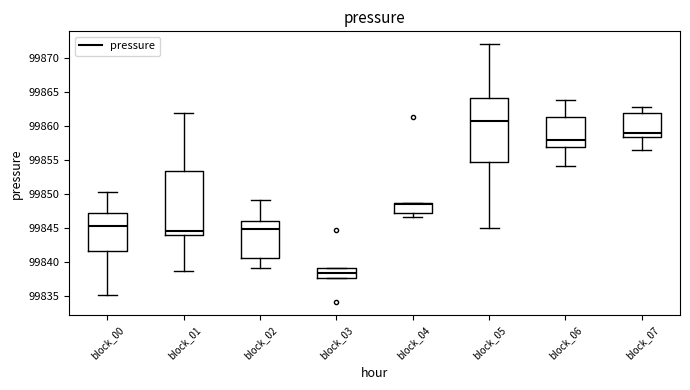

Which box has the lowest median line?

block_03